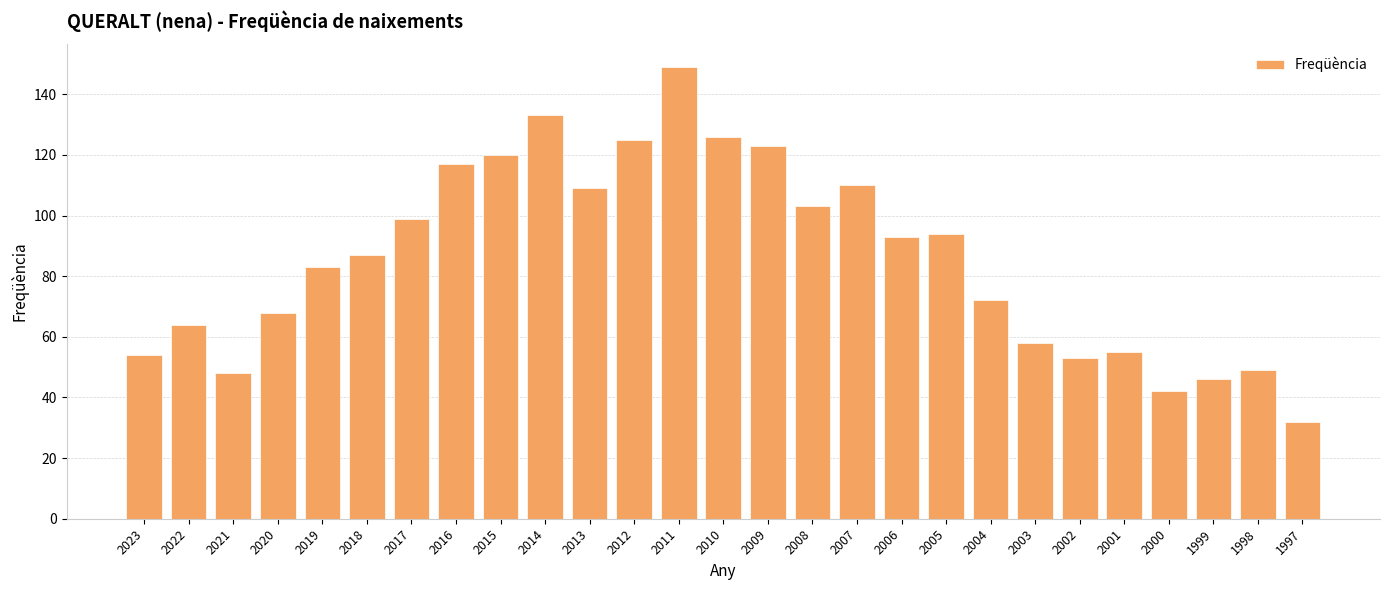

What is the greatest value displayed?

149